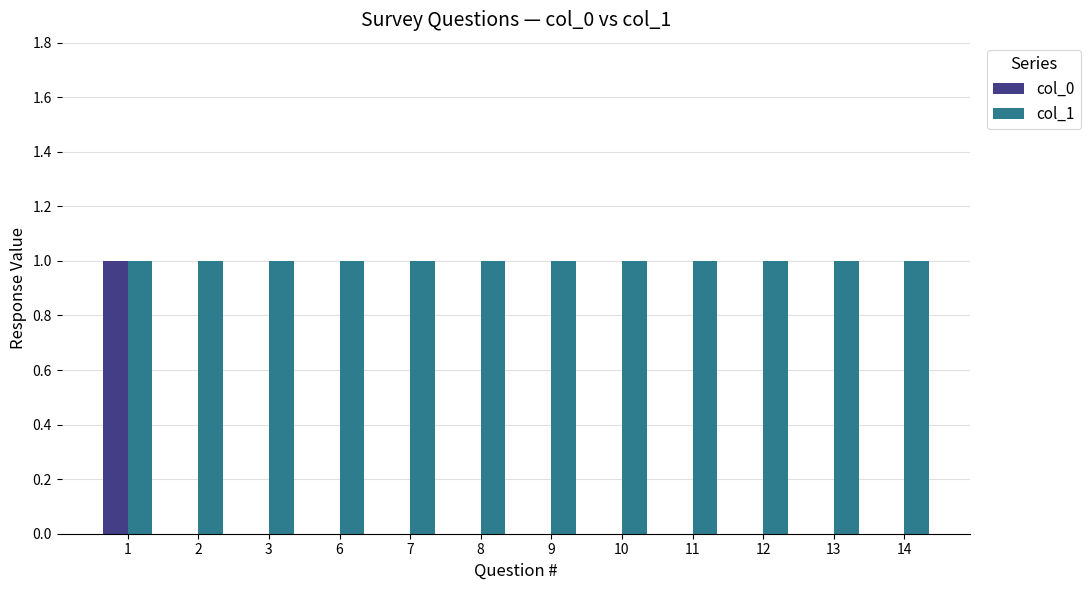

Reading left to right, extract all data points from this chart.

col_0: 1=1	2=0	3=0	6=0	7=0	8=0	9=0	10=0	11=0	12=0	13=0	14=0
col_1: 1=1	2=1	3=1	6=1	7=1	8=1	9=1	10=1	11=1	12=1	13=1	14=1